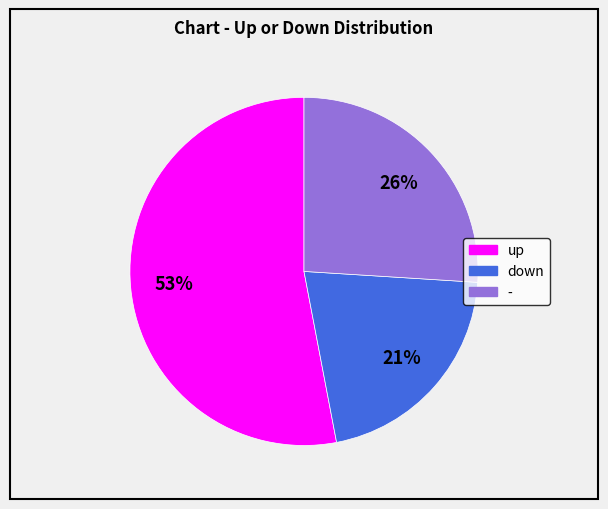

What is the largest slice in the pie chart?

up